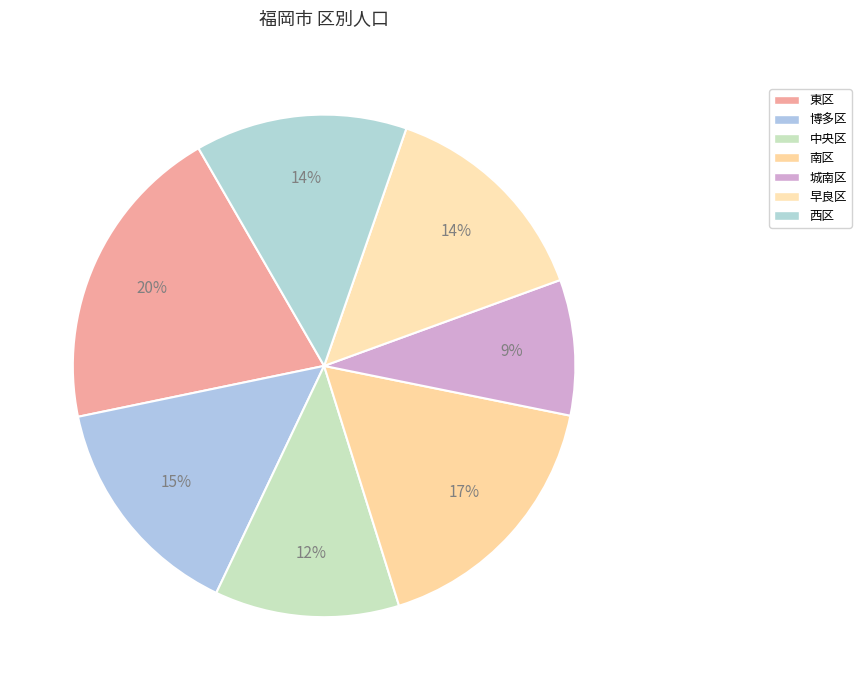

What percentage is the 東区 slice, to the nearest percent?

20%